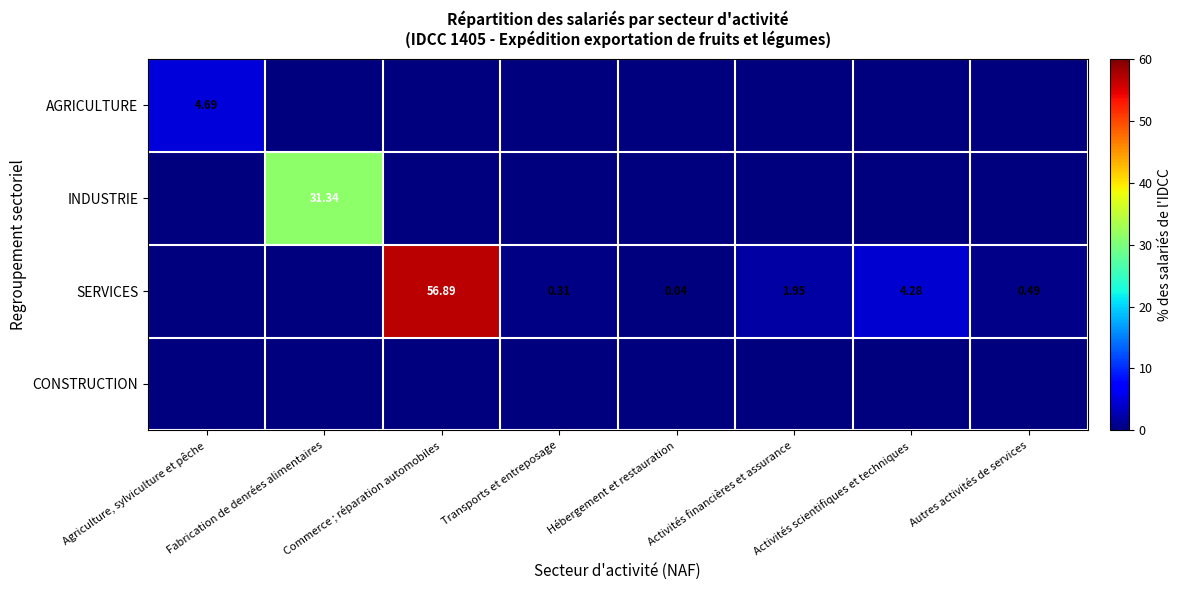

The SERVICES series shows 56.9 at Commerce ; réparation automobiles. True or false?

True